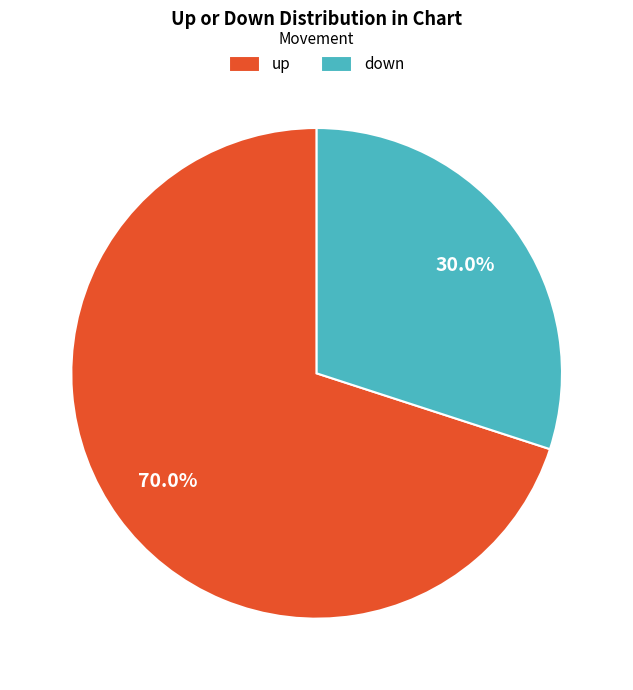

Rank the categories by value from lowest to highest.

down, up